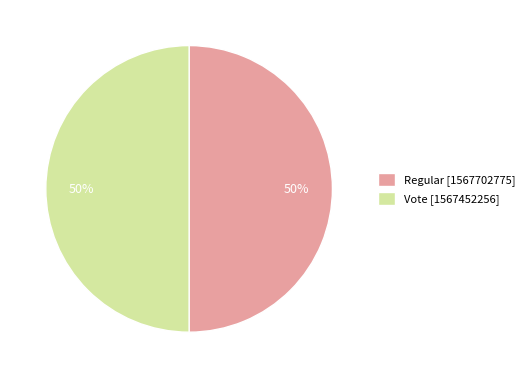

Approximately how many times larger is the value at Vote [1567452256] compared to Regular [1567702775]?

1.0